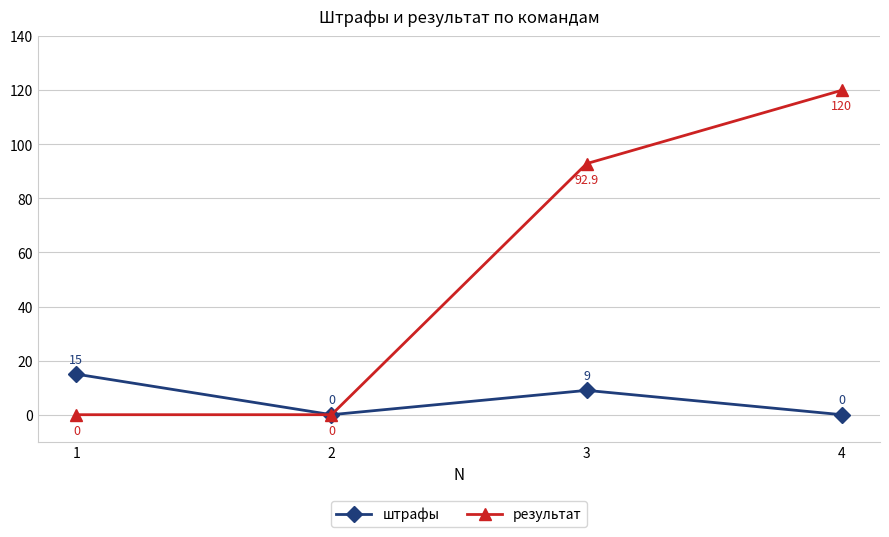

List the series in order of their peak value, highest first.

результат, штрафы